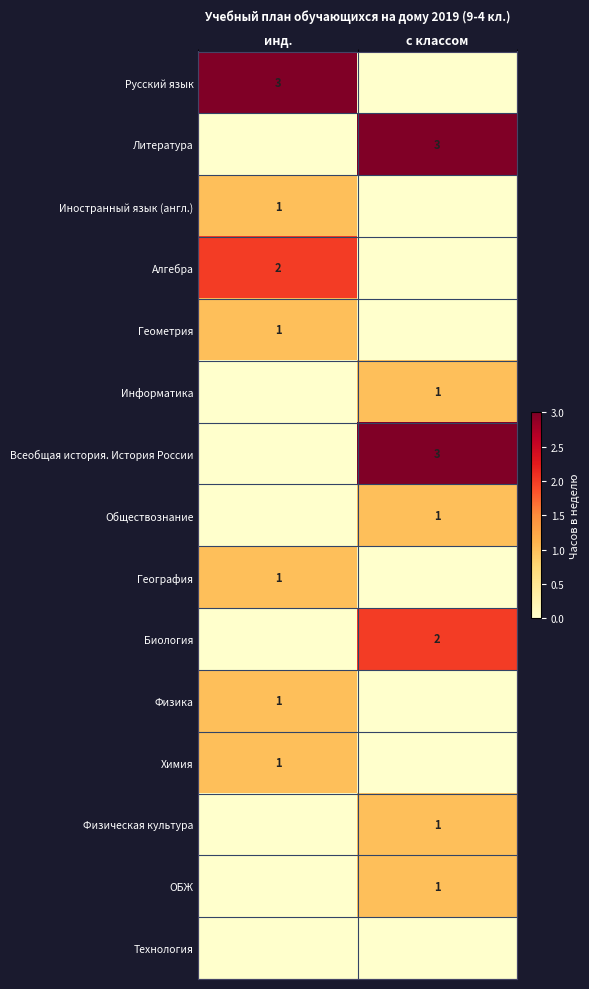

Is it true that Геометрия equals 2 at инд.?

False